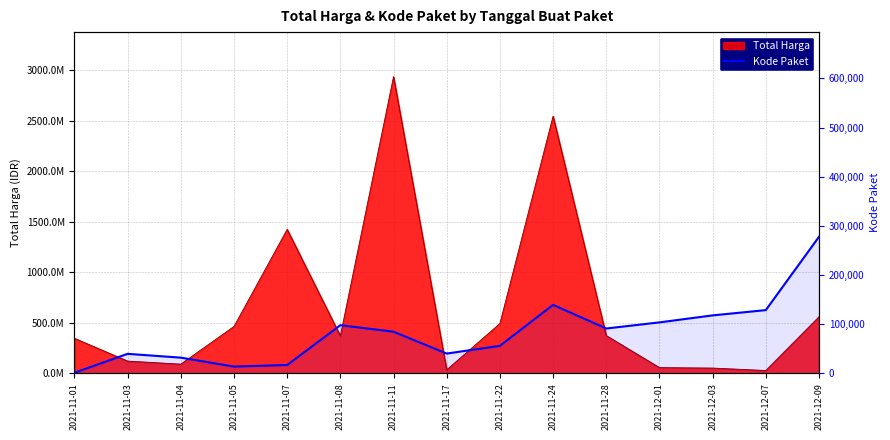

The chart shows a value of 40112 at 2021-11-17. True or false?

True